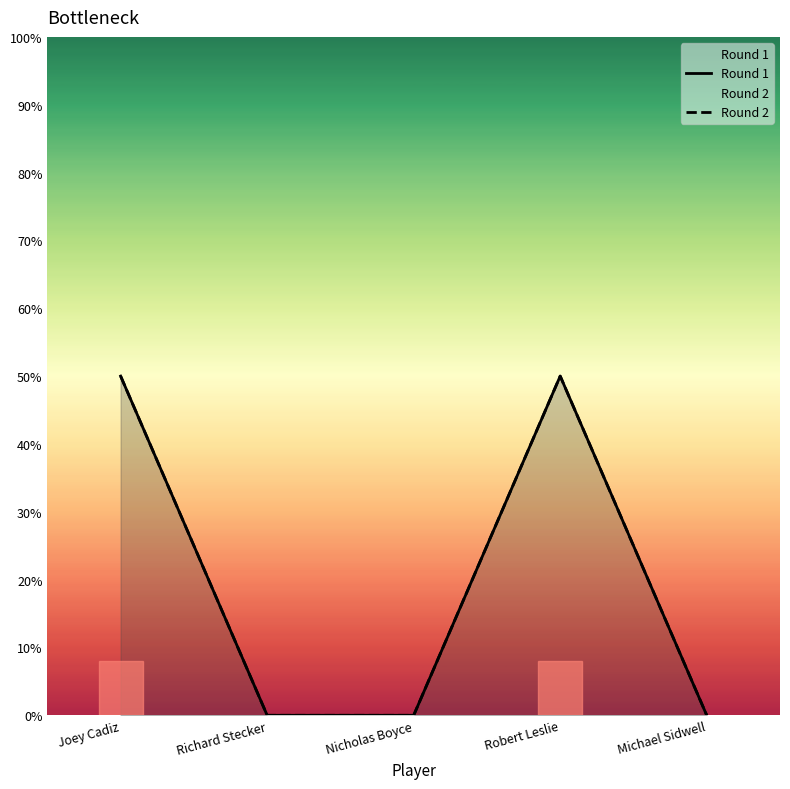

What is the difference between the maximum and minimum values in the Round 2 series?

2